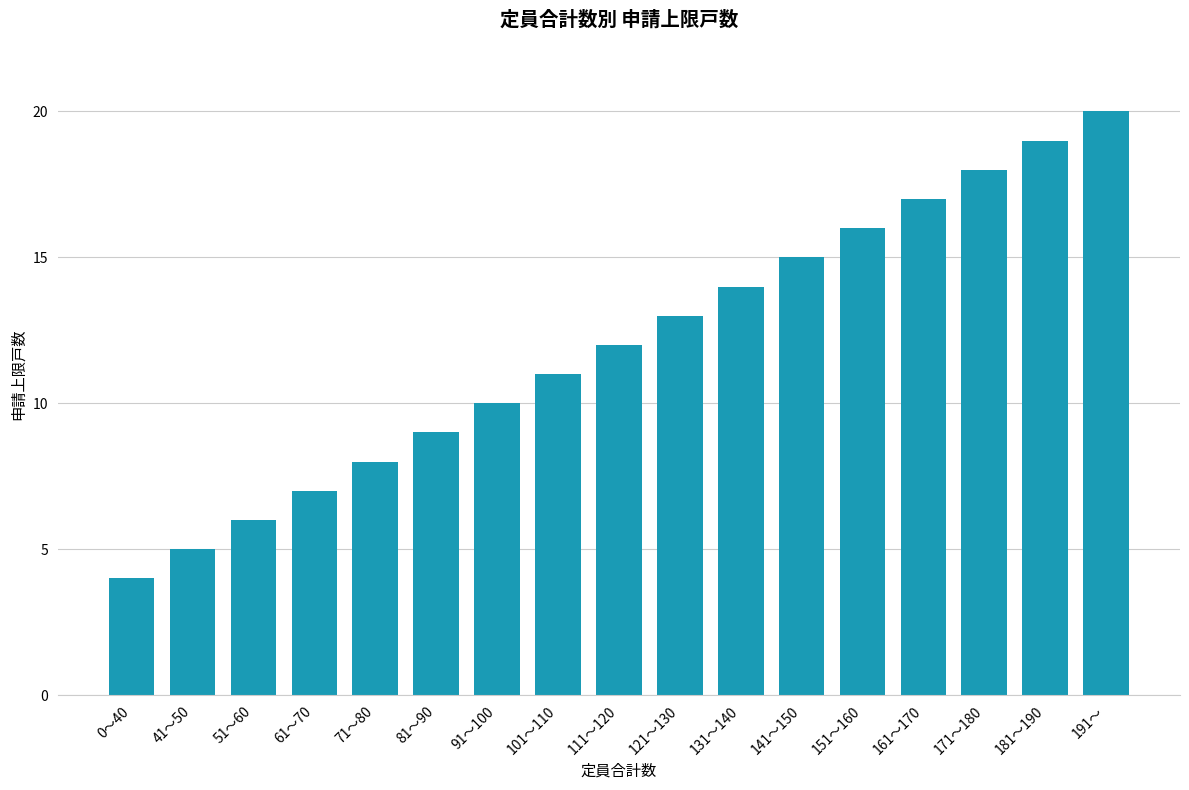

Reading right to left, what are all the values shown in this chart?

20	19	18	17	16	15	14	13	12	11	10	9	8	7	6	5	4